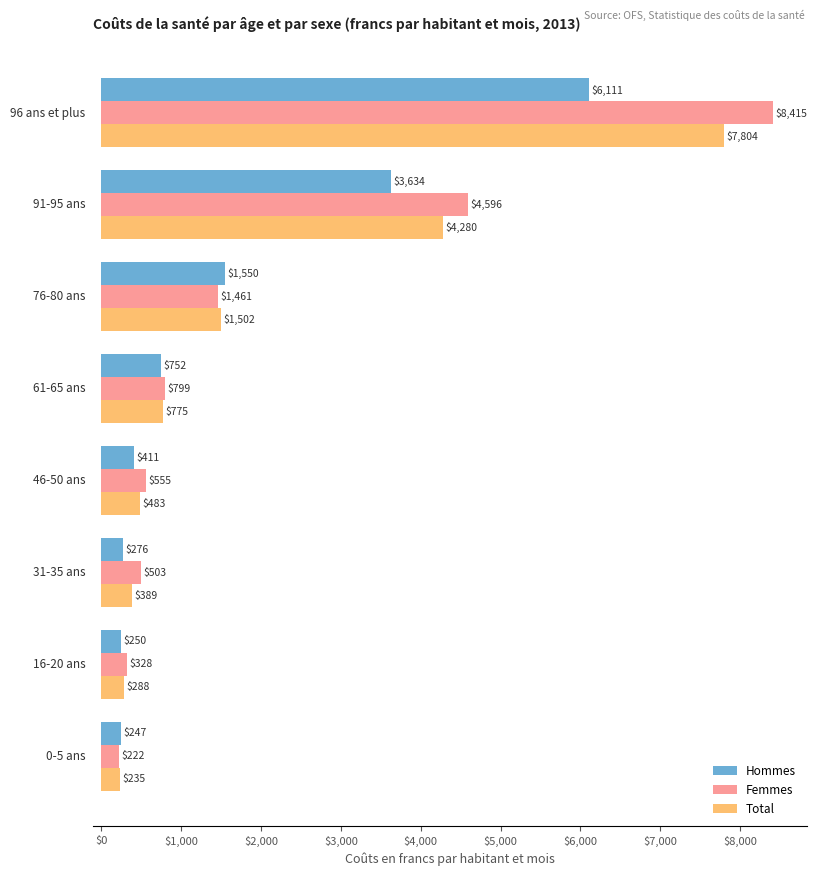

List the series in order of their overall mean, lowest first.

Hommes, Total, Femmes